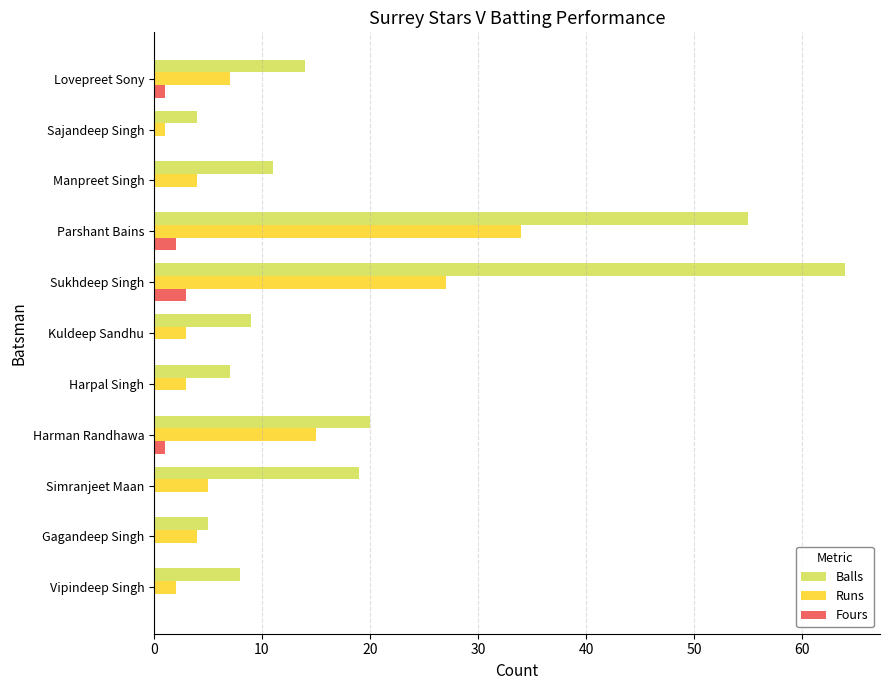

Which series has the largest total across all categories?

Balls